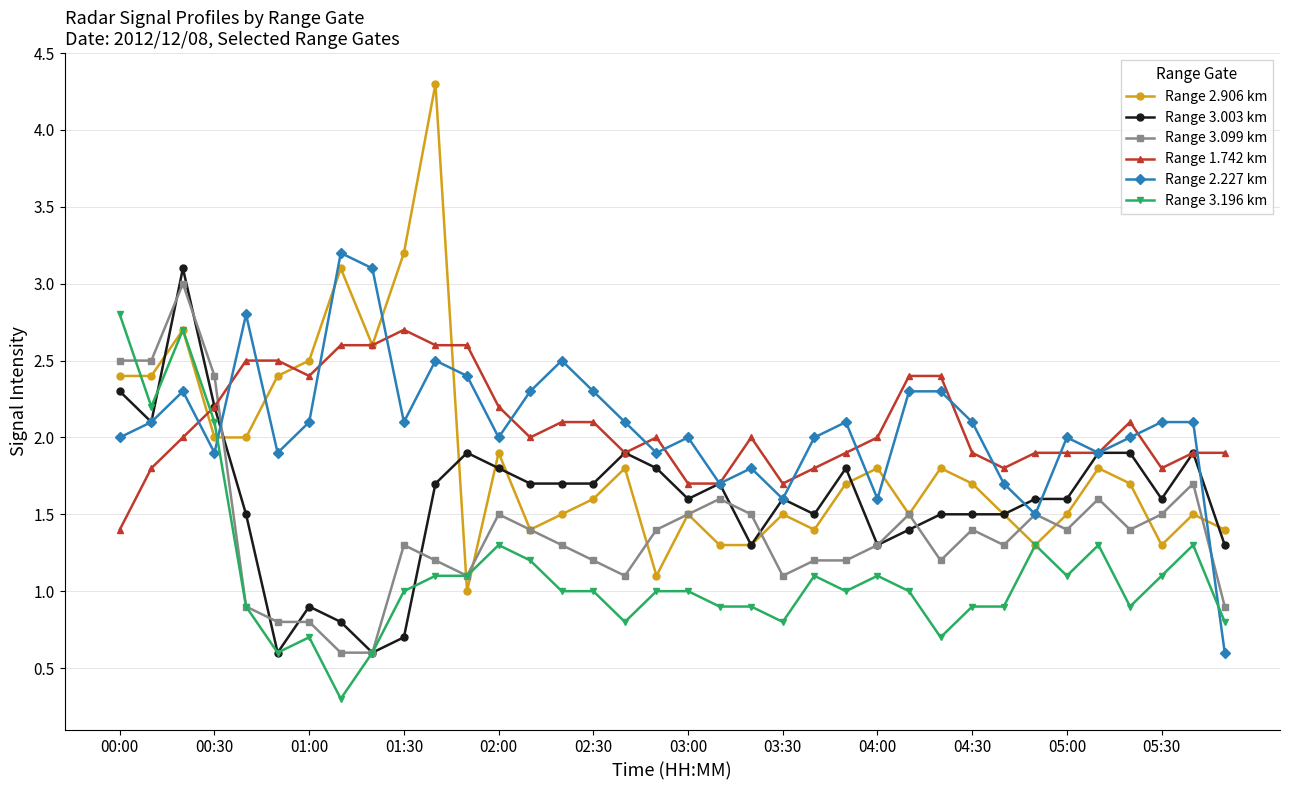

What is the value of the Range 1.742 km point at the 34th from the left?

1.8